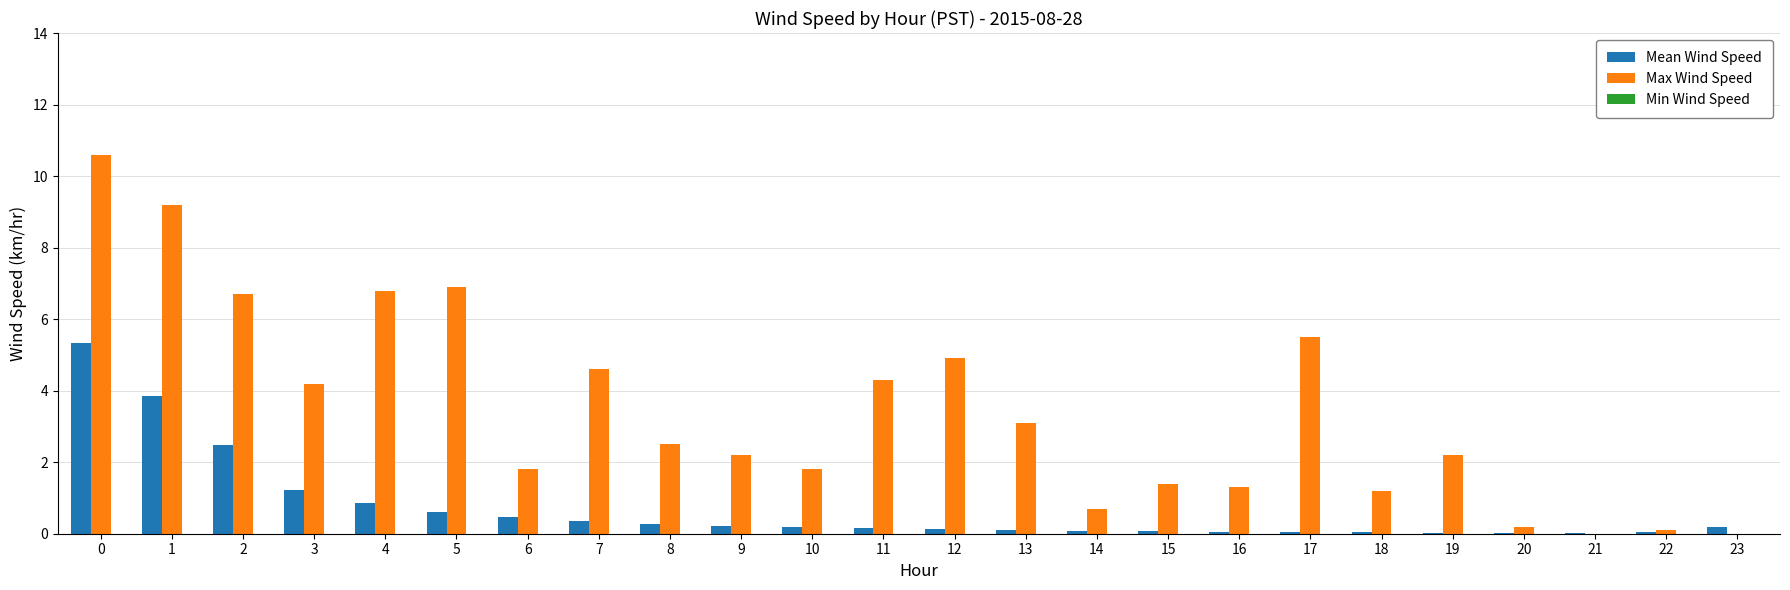

Which series has the largest total across all categories?

Max Wind Speed